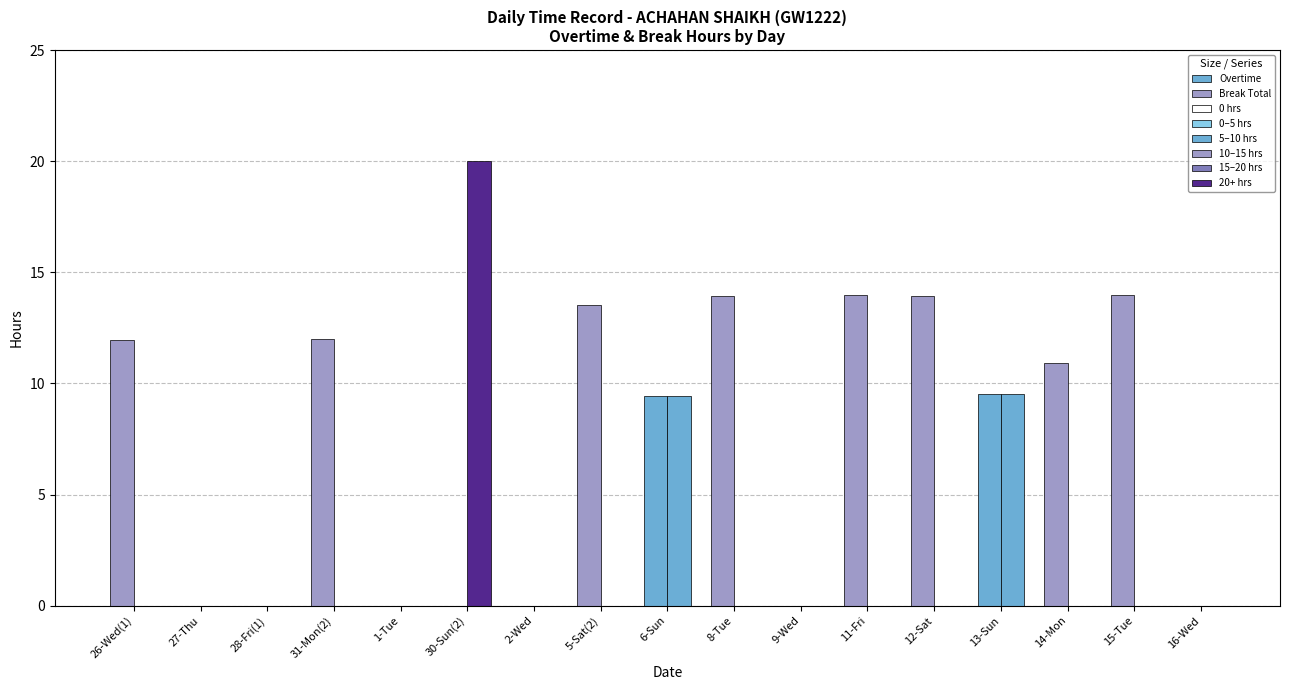

How many bars are there in each group?

2